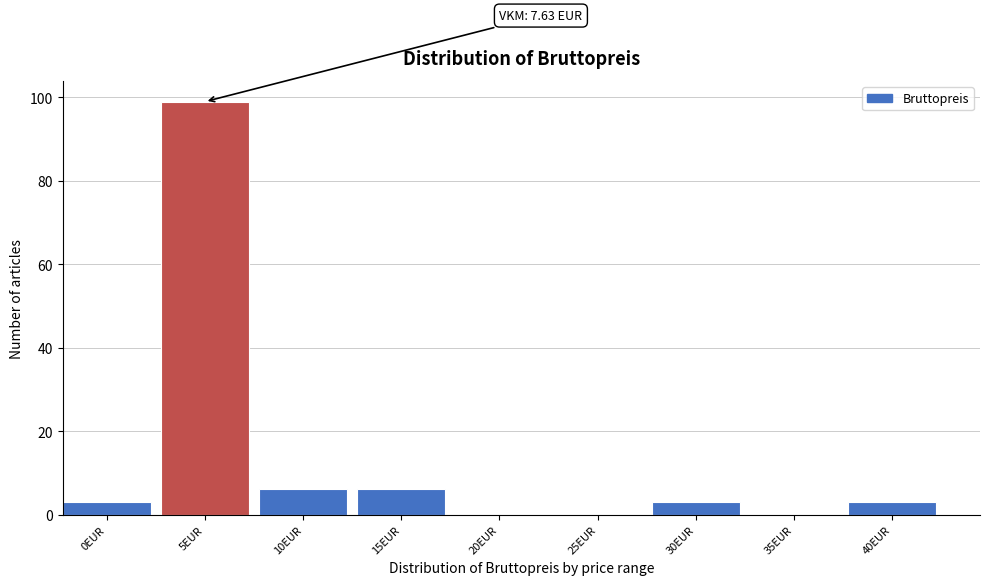

Reading left to right, transcribe all the data shown in this chart.

0EUR=3	5EUR=99	10EUR=6	15EUR=6	20EUR=0	25EUR=0	30EUR=3	35EUR=0	40EUR=3